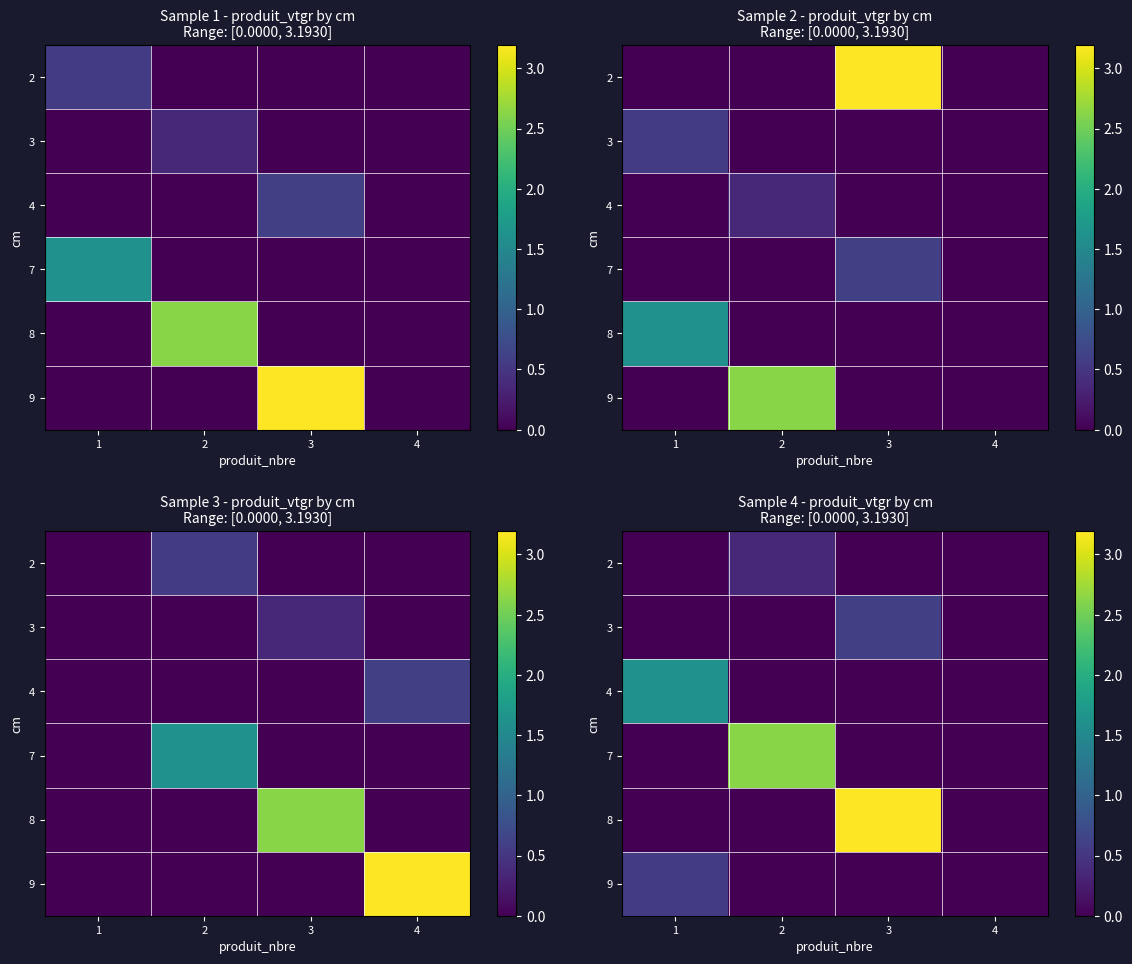

How many series are shown in this chart?

6